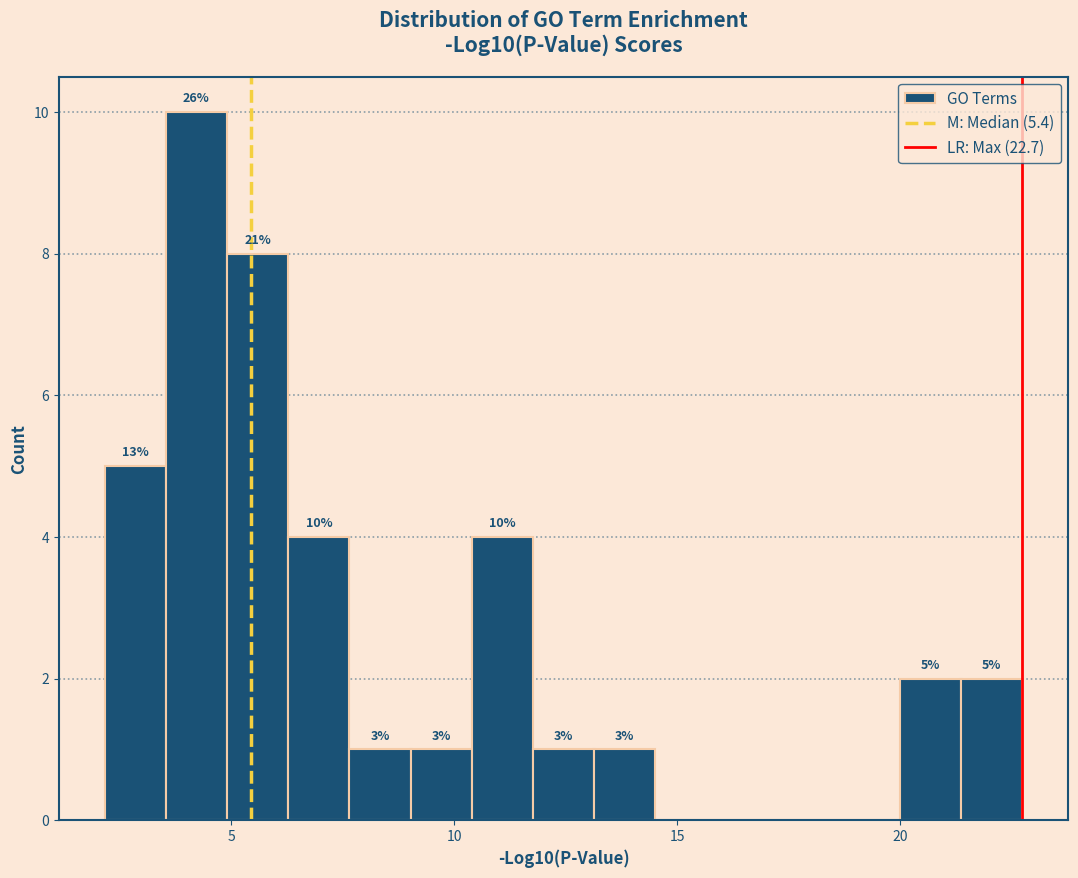

Around what value on the x-axis is the tallest bar? Give the approximate position of its centre, as read against the axis.

4.0